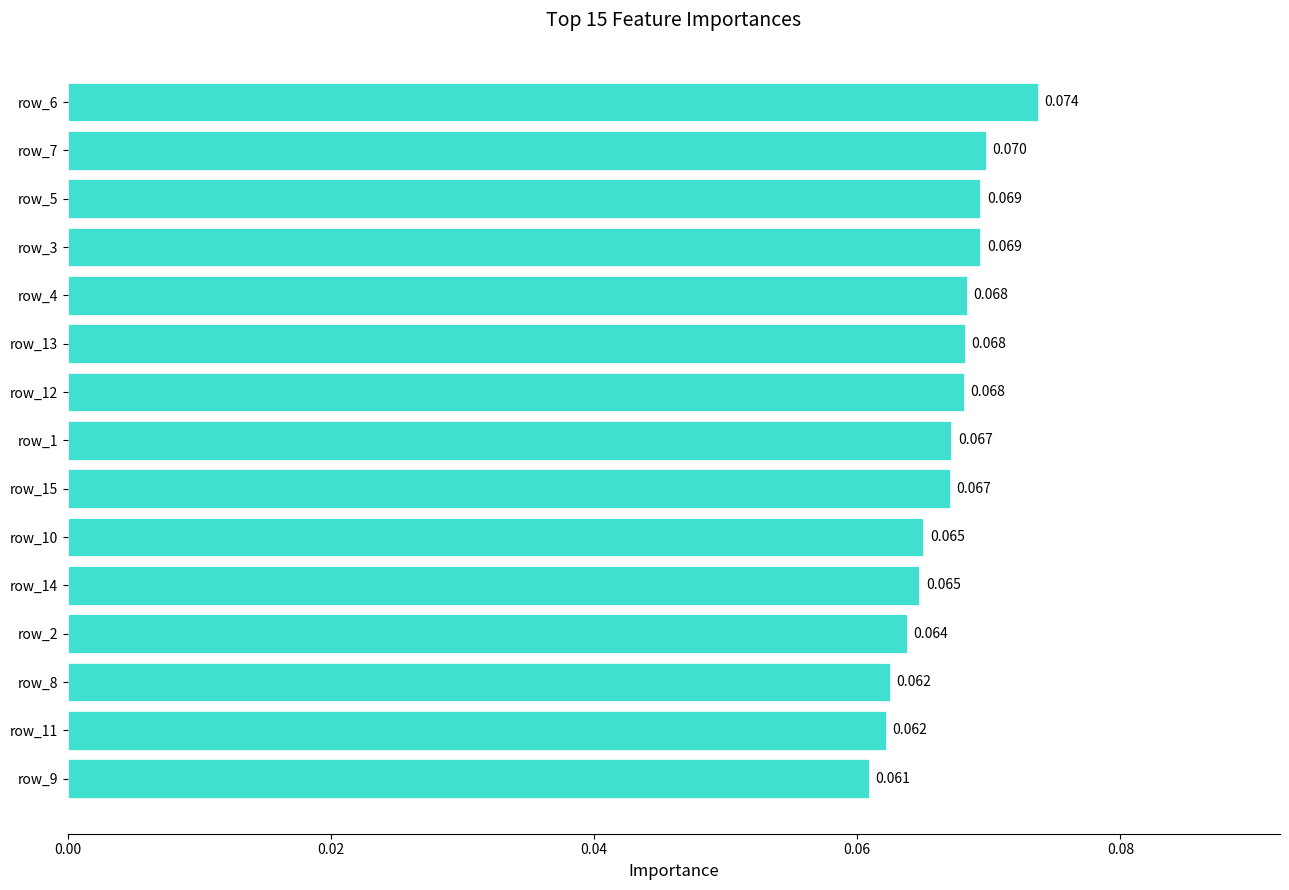

How many categories are shown in the chart?

15